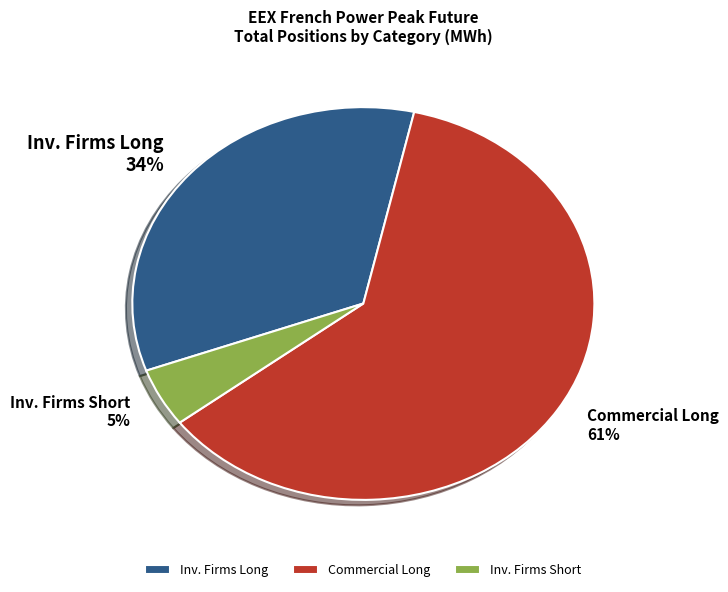

The Commercial Long slice represents 53% of the pie. True or false?

False